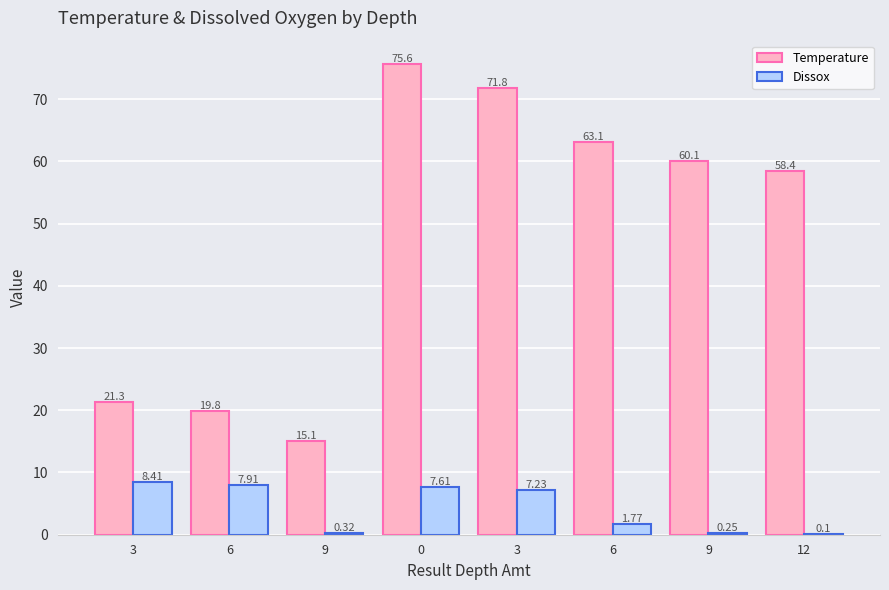

Where does the Dissox series first go above 7?

3